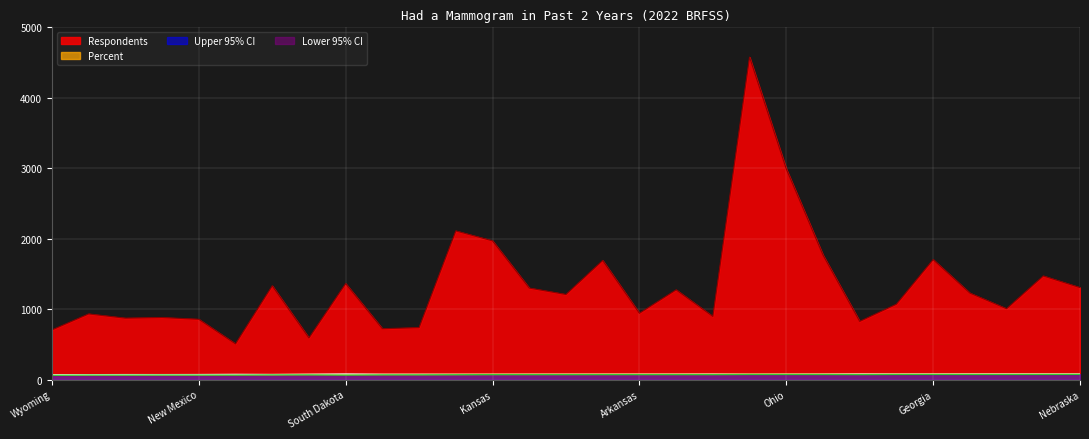

What is the sum of all Respondents values?

38858.0